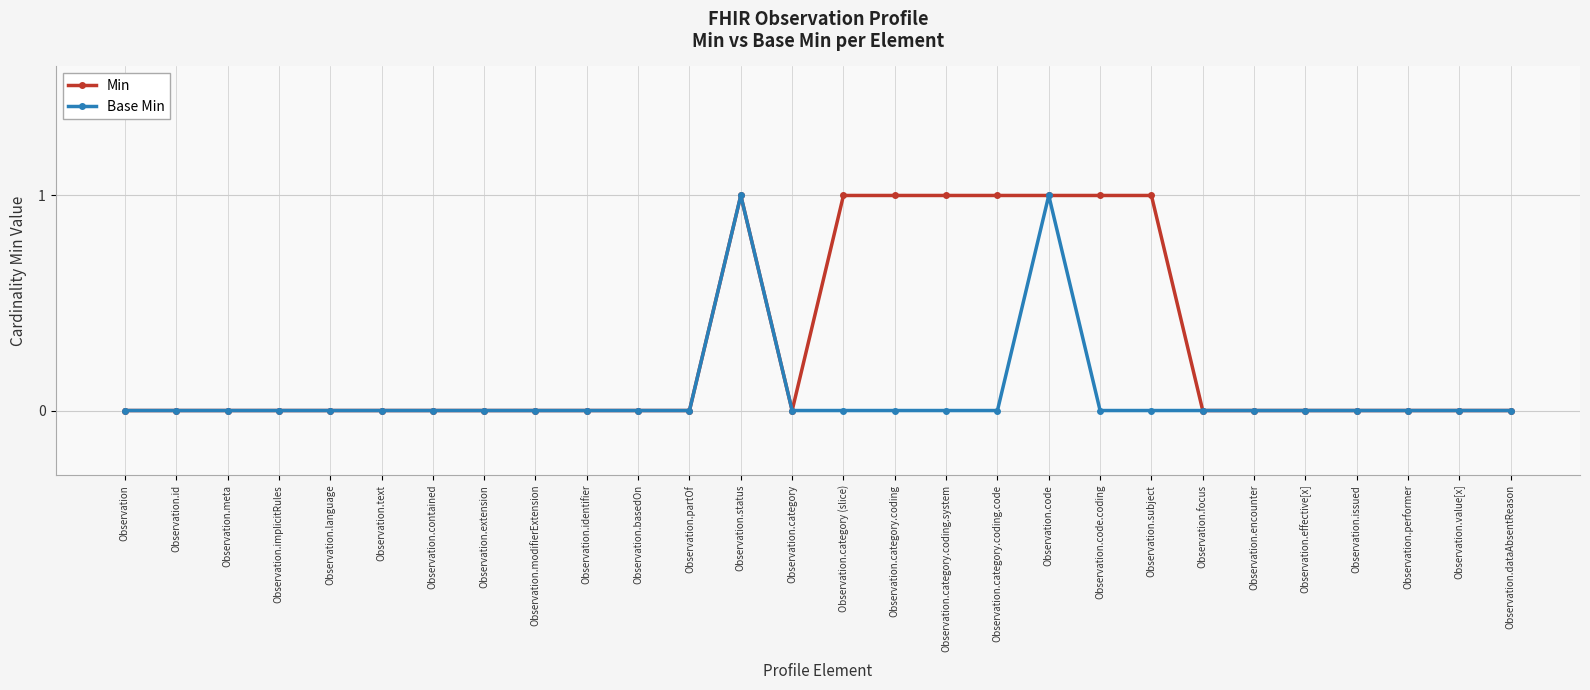

What is the label of the 22nd point from the right?

Observation.contained